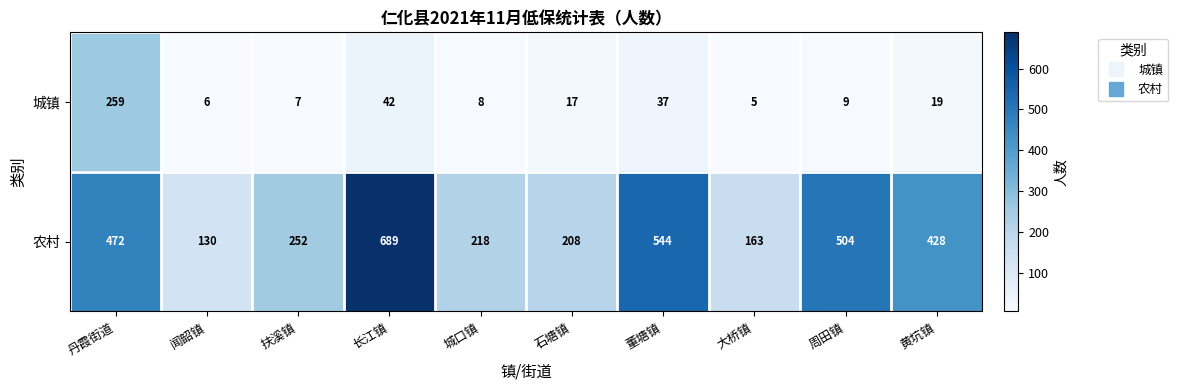

Where is 城镇 nearest to the value 132?

长江镇